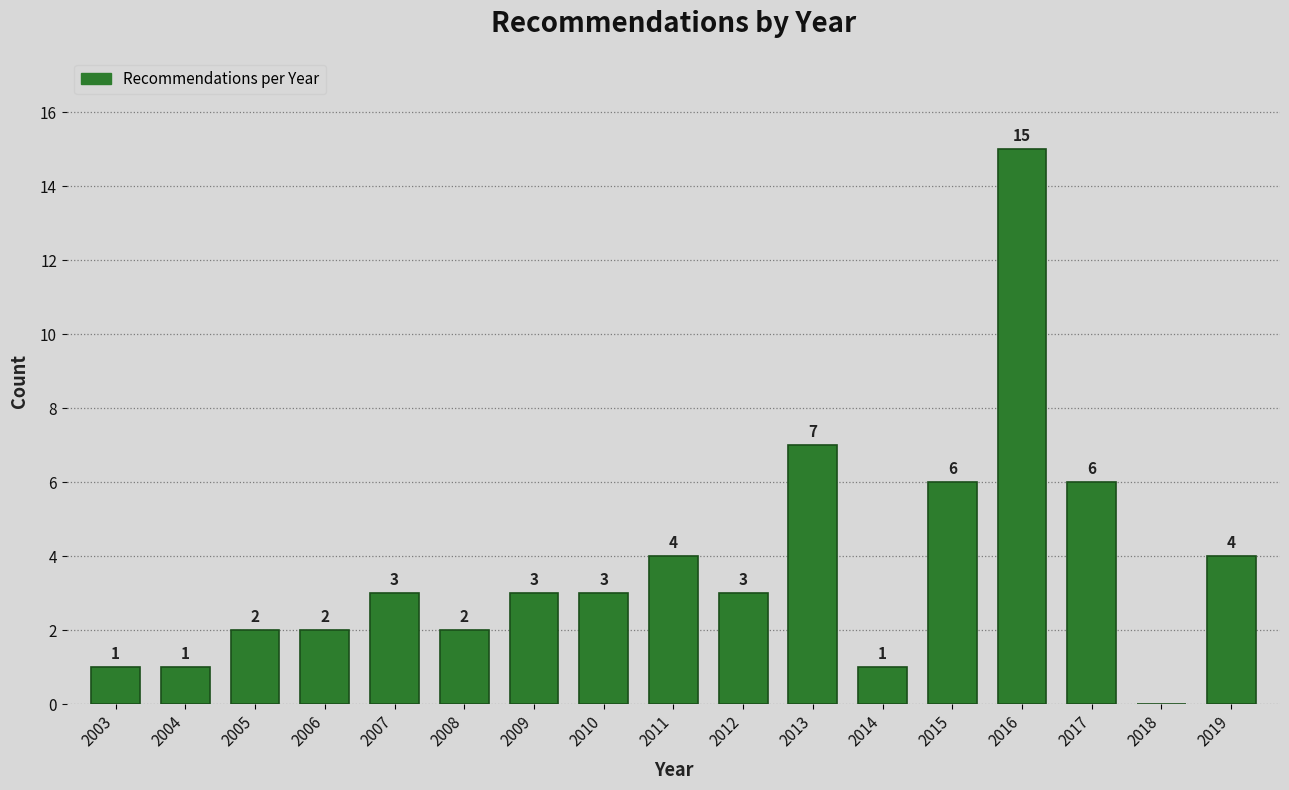

Reading left to right, transcribe all the data shown in this chart.

2003=1	2004=1	2005=2	2006=2	2007=3	2008=2	2009=3	2010=3	2011=4	2012=3	2013=7	2014=1	2015=6	2016=15	2017=6	2018=0	2019=4